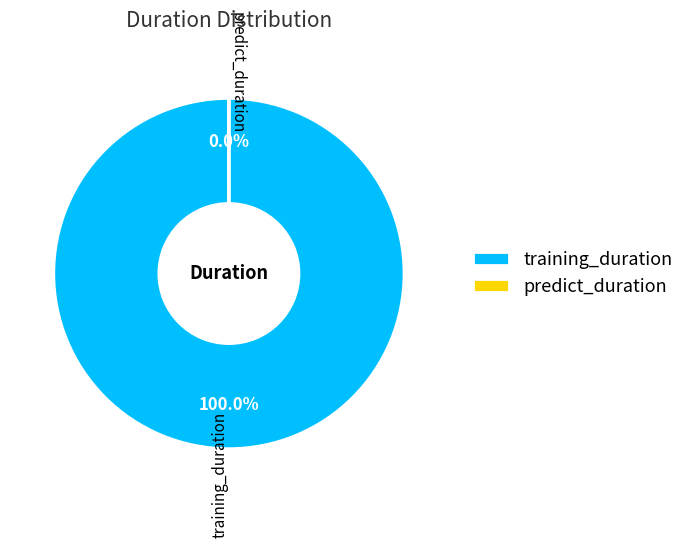

To the nearest percent, what is the difference between the training_duration and predict_duration slice percentages?

100%